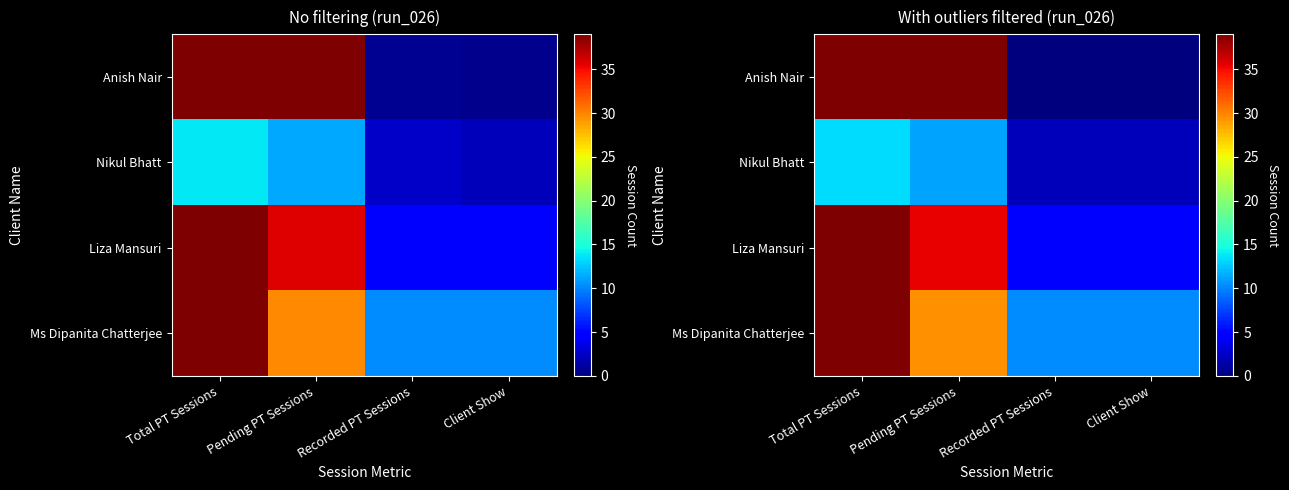

What is the total value across all series at Total PT Sessions?

130.5